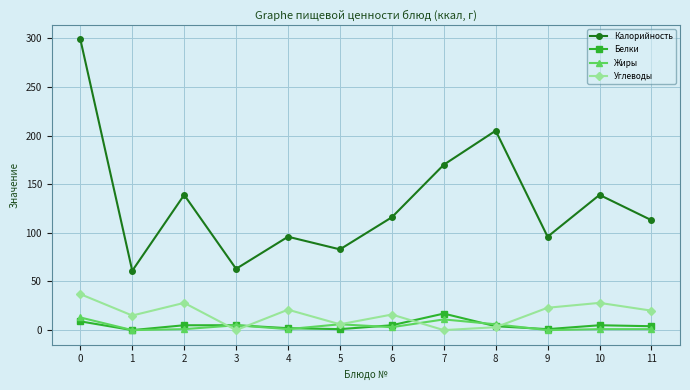

After their last crossing, which series has the higher values: Белки or Углеводы?

Углеводы